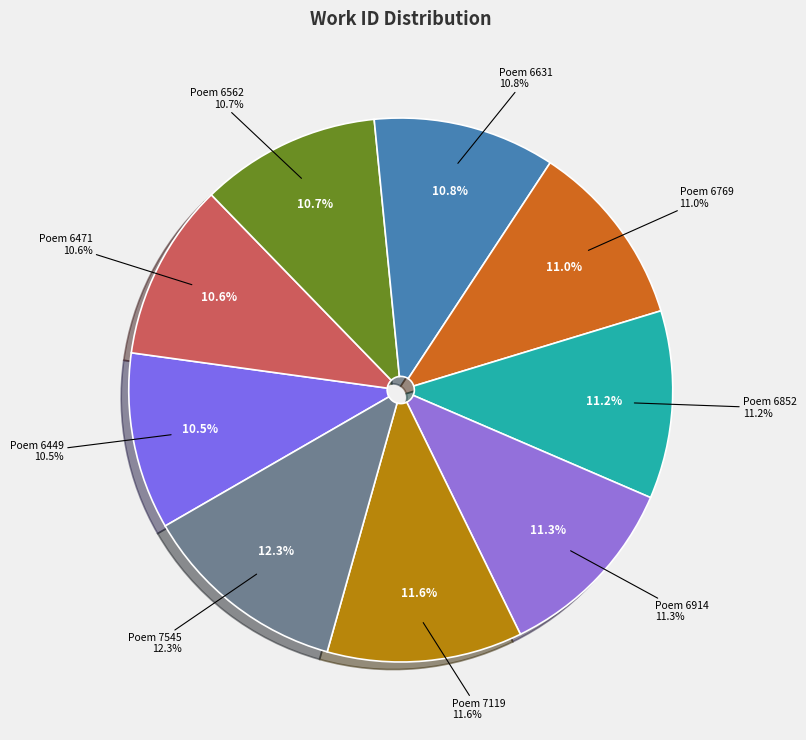

To the nearest percent, what is the combined percentage of Poem 6562 and Poem 6769?

22%